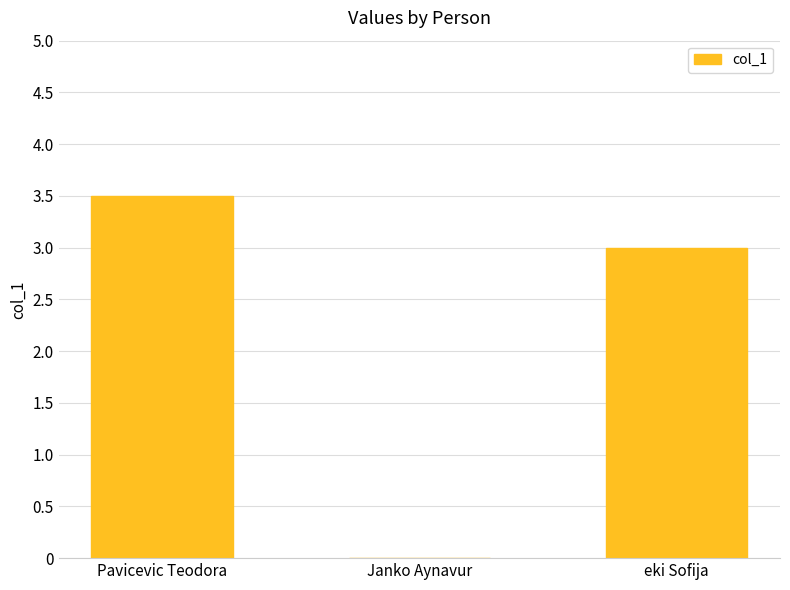

True or false: the data shows 4.8 at Pavicevic Teodora.

False